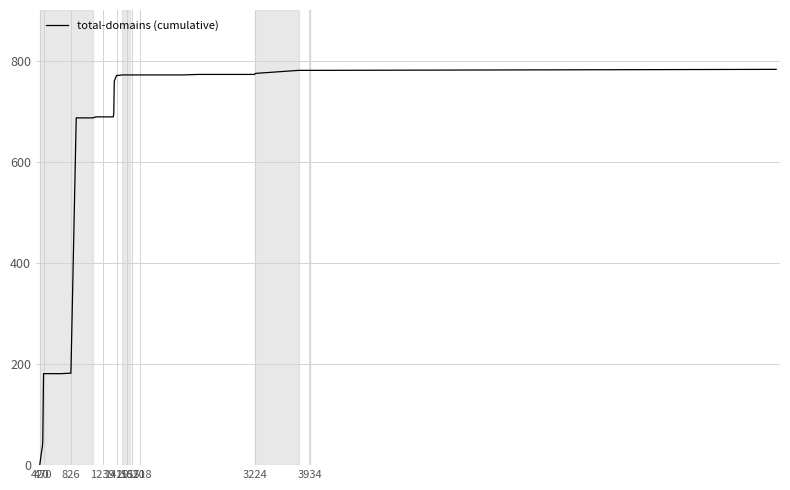

What is the difference between the maximum and minimum values?

783